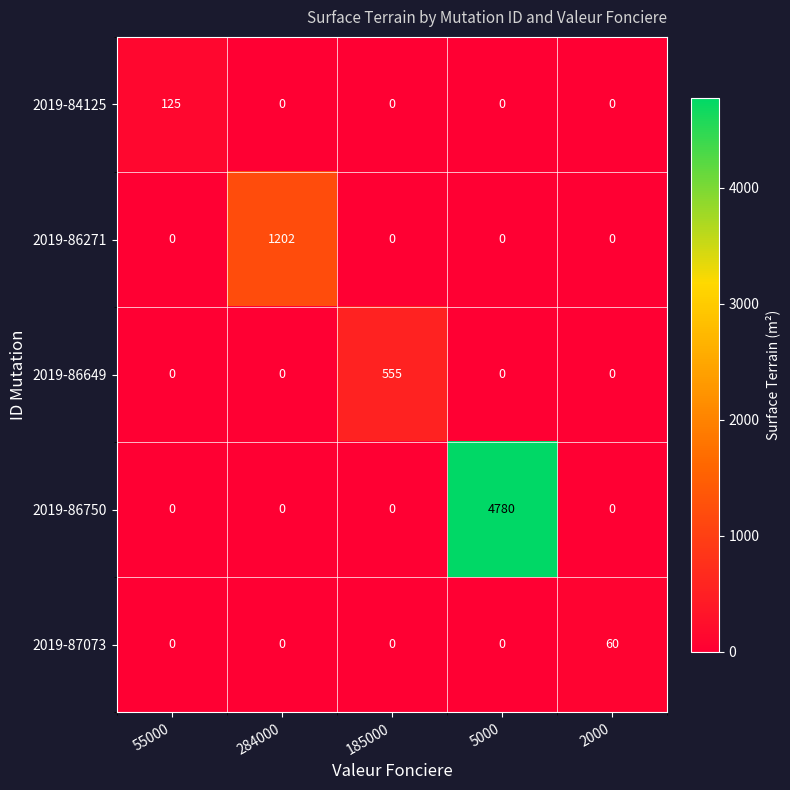

The value of 2019-86271 at 5000 is 0. True or false?

True